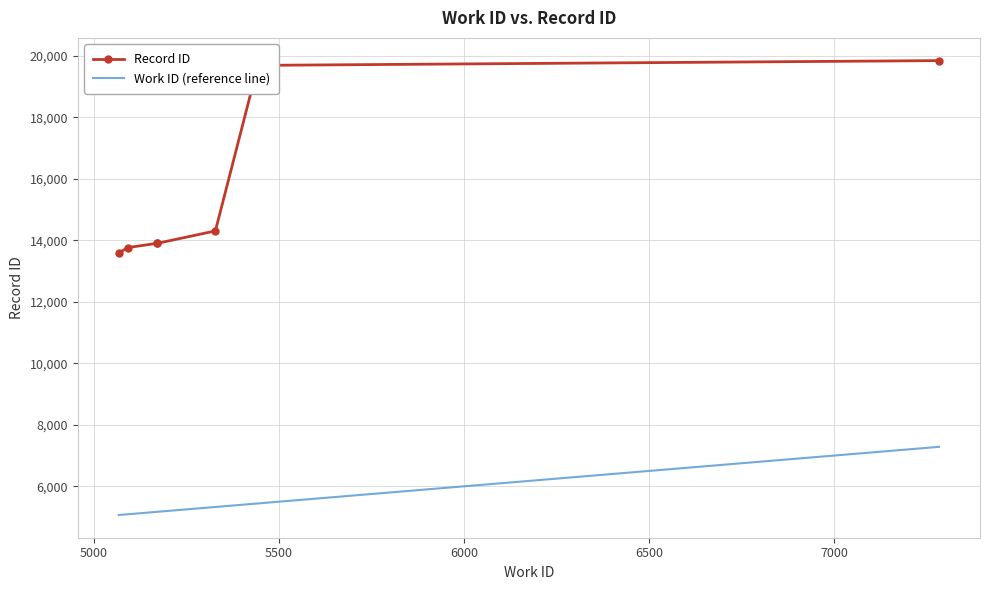

Rank the series by their average value, from highest to lowest.

Record ID, Work ID (reference line)